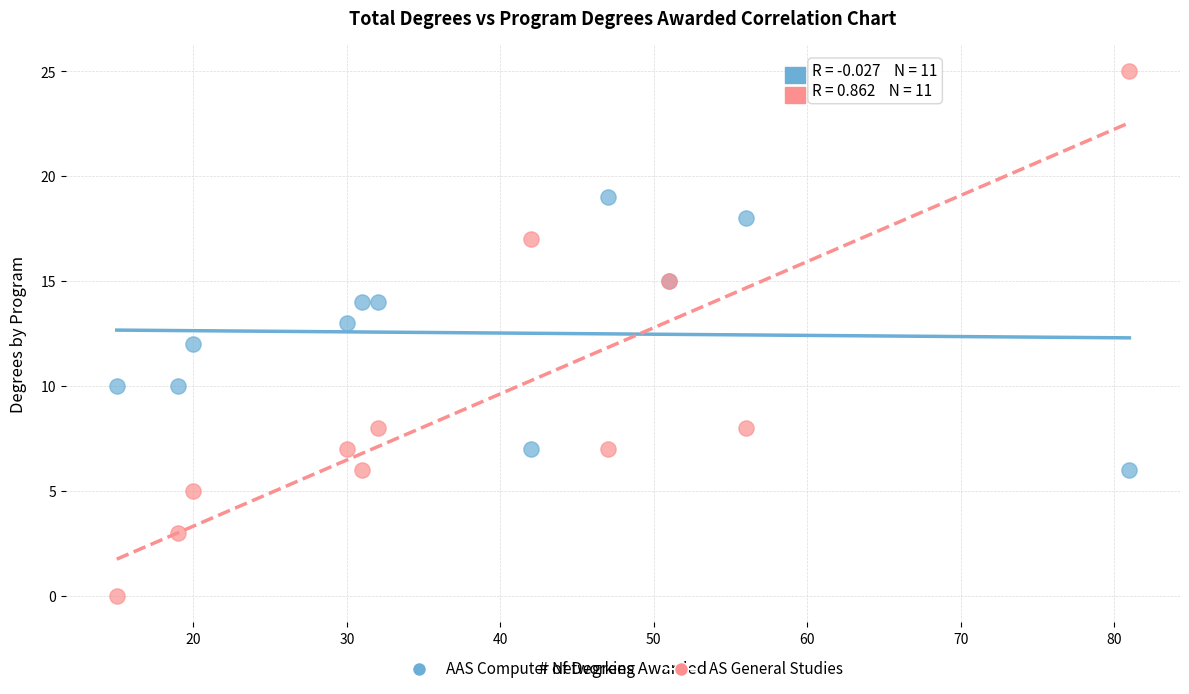

Which series reaches the minimum Y coordinate?

AS General Studies